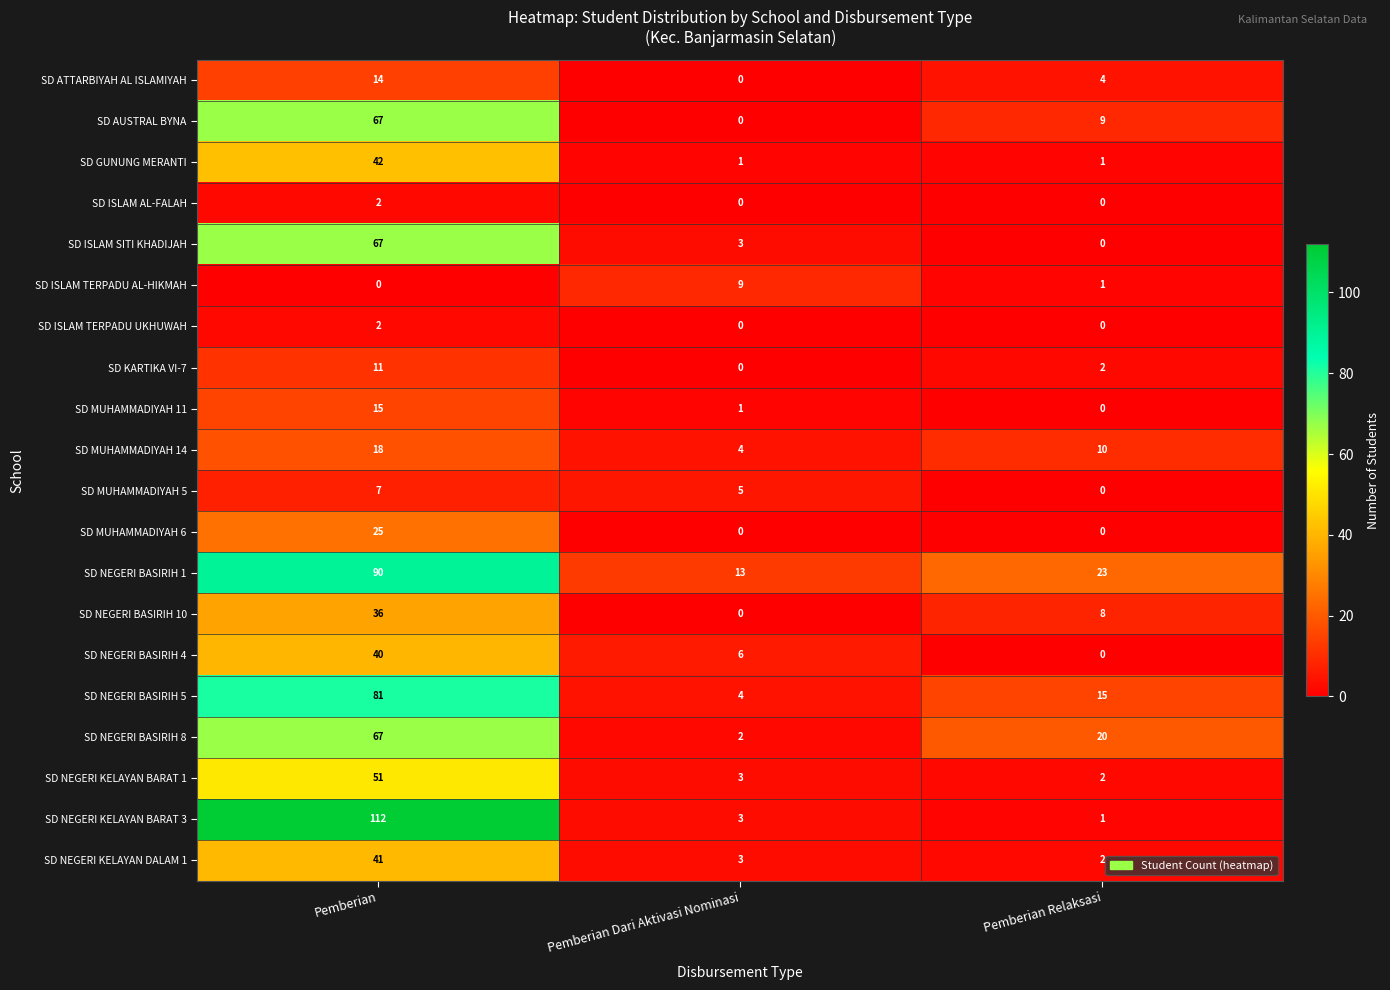

The SD NEGERI BASIRIH 8 series shows 16 at Pemberian. True or false?

False